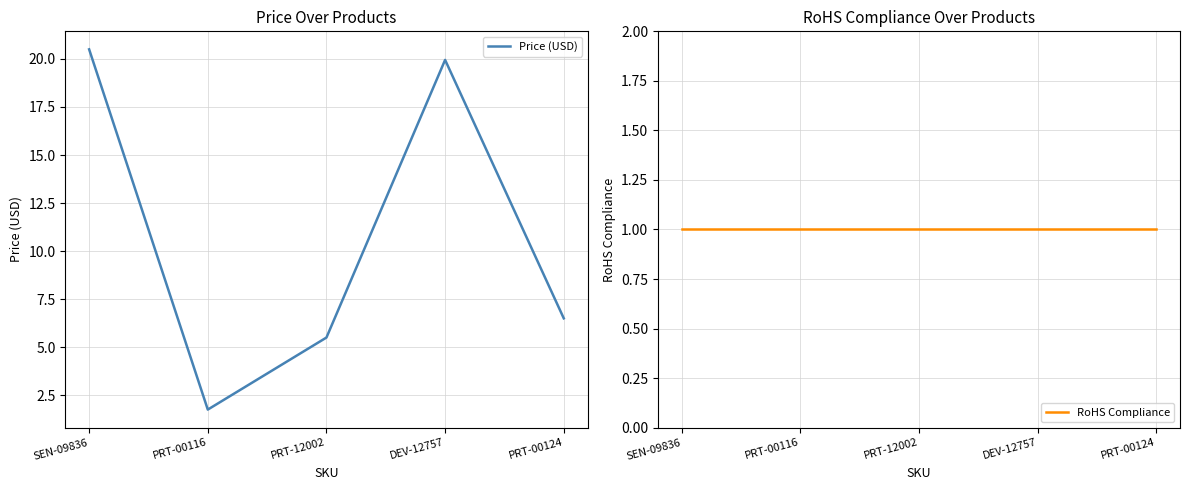

What are all the series names shown in the legend?

Price (USD), RoHS Compliance